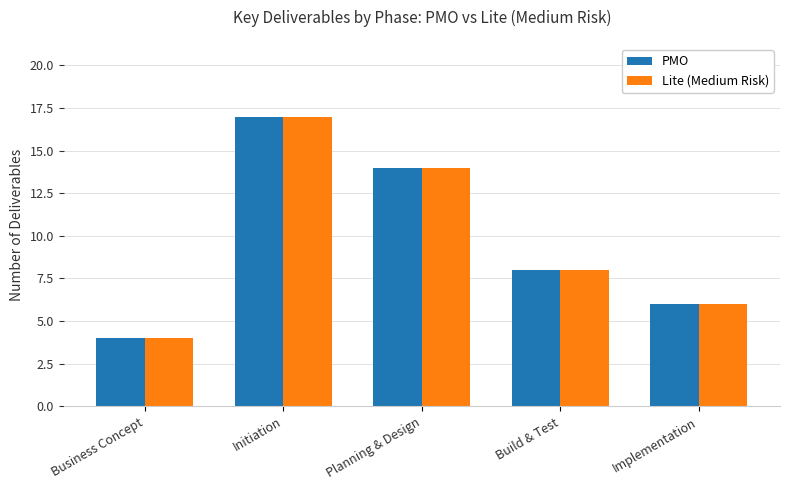

What is the value of the PMO bar at the 3rd from the left?

14